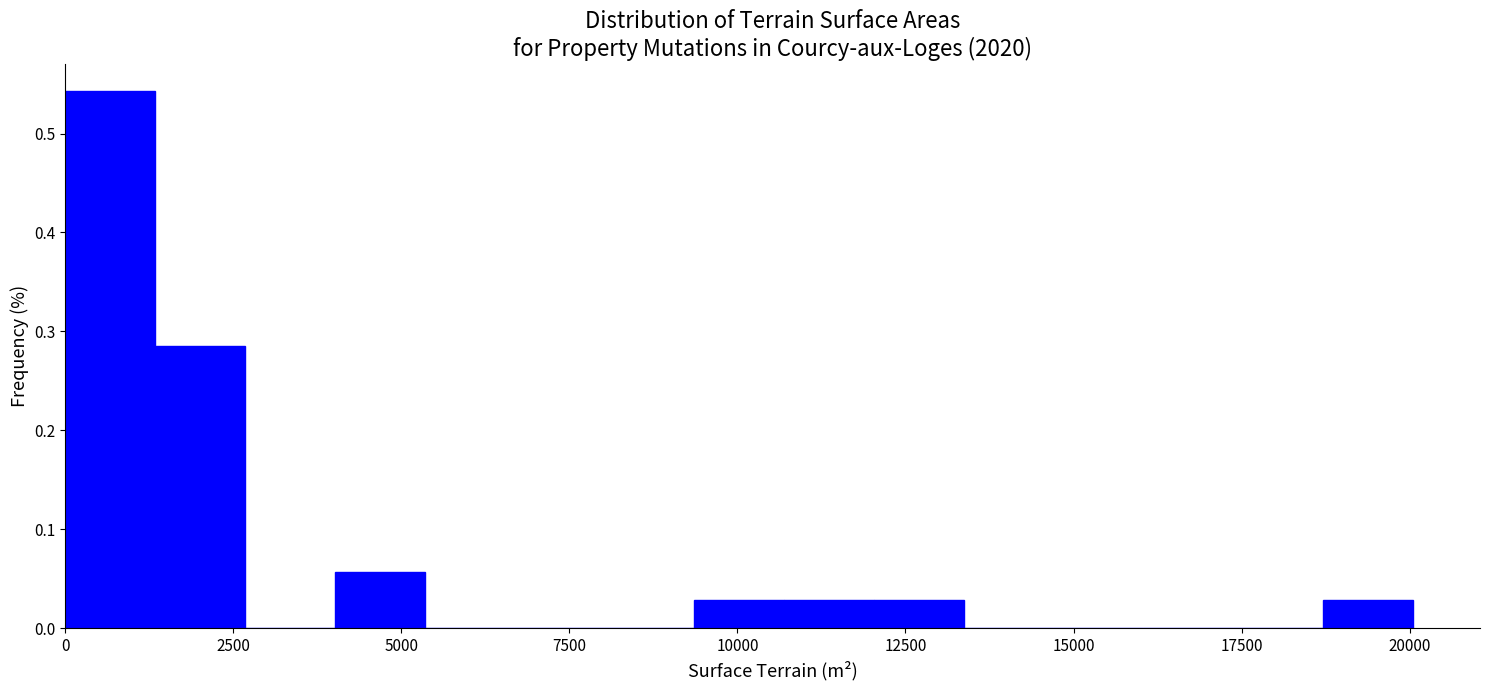

Read against the x-axis, roughly where is the centre of the tallest bar?

500